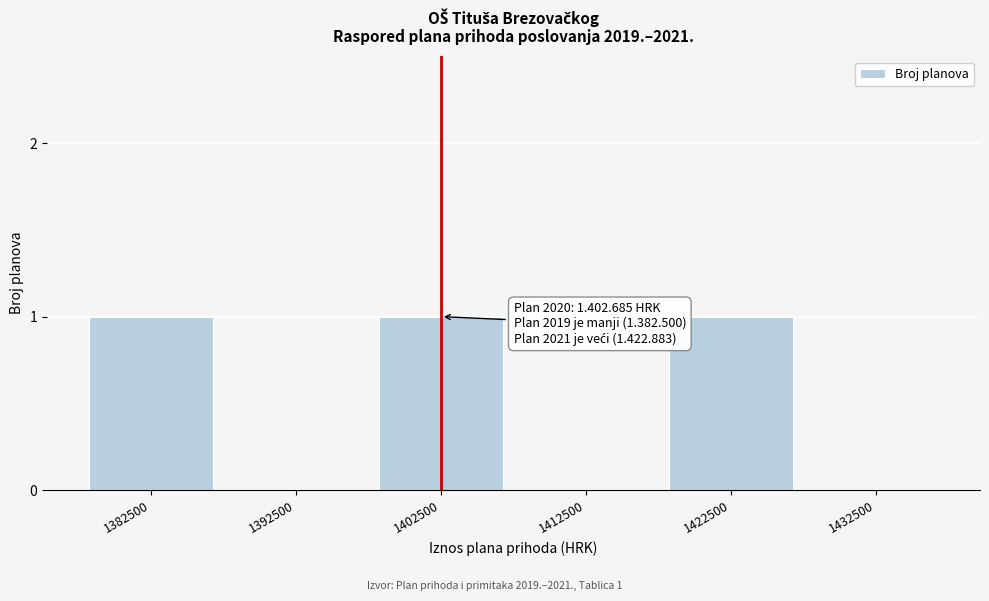

Reading left to right, list all the values displayed in this chart.

1382500=1	1392500=0	1402500=1	1412500=0	1422500=1	1432500=0